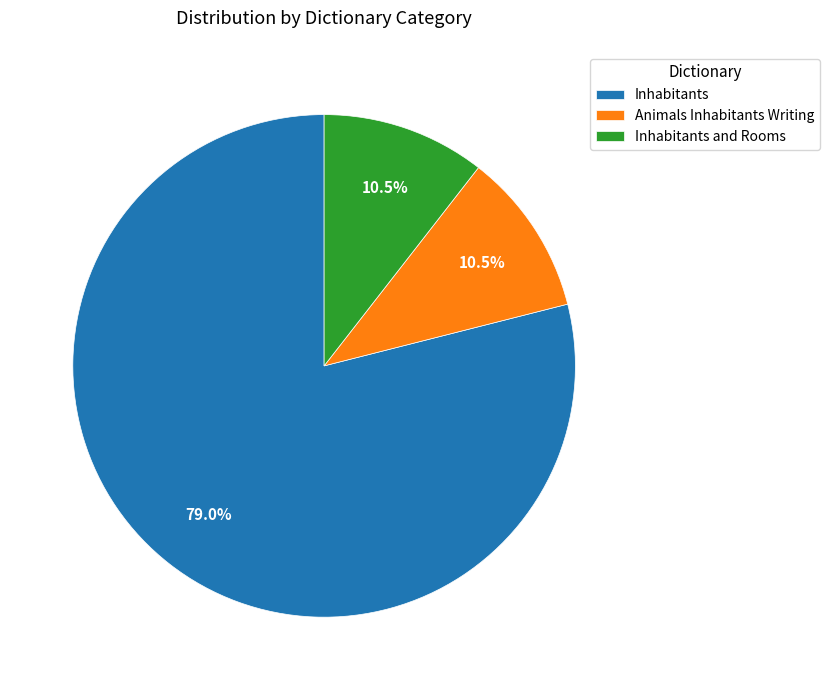

Do Inhabitants and Animals Inhabitants Writing together represent more than half of the pie?

Yes